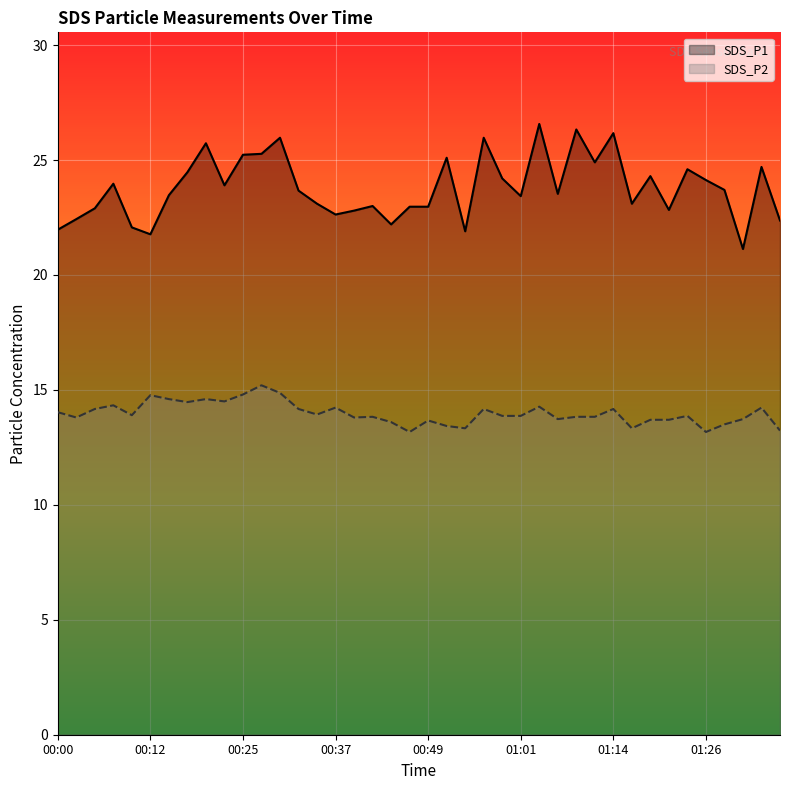

What is the approximate value of SDS_P2 at 00:47?

13.2